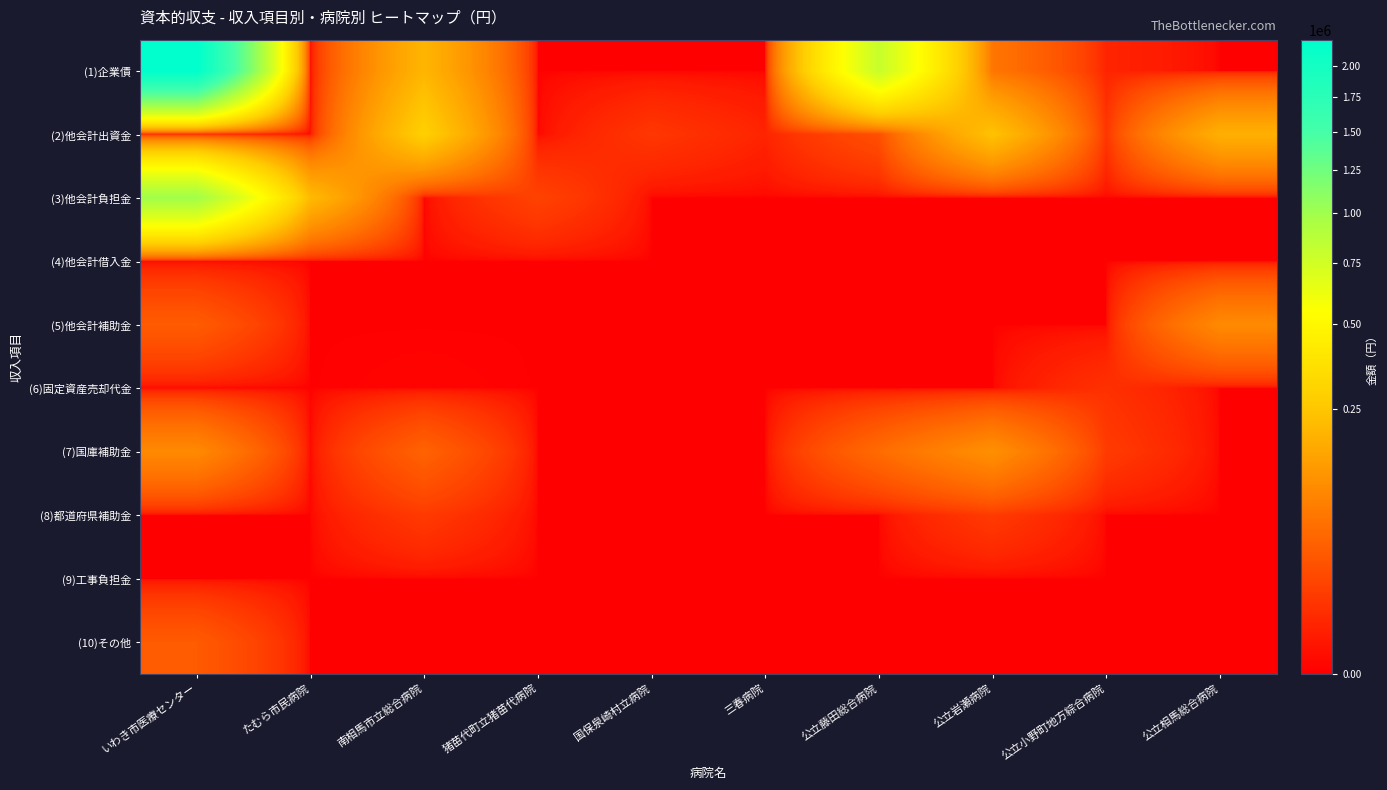

Which has a higher value, いわき市医療センター or 公立岩瀬病院?

いわき市医療センター